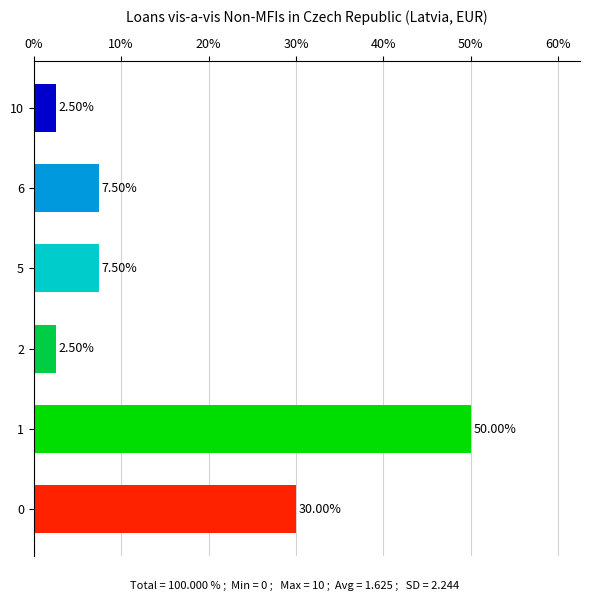

What is the change in value from 1 to 2?

-47.5